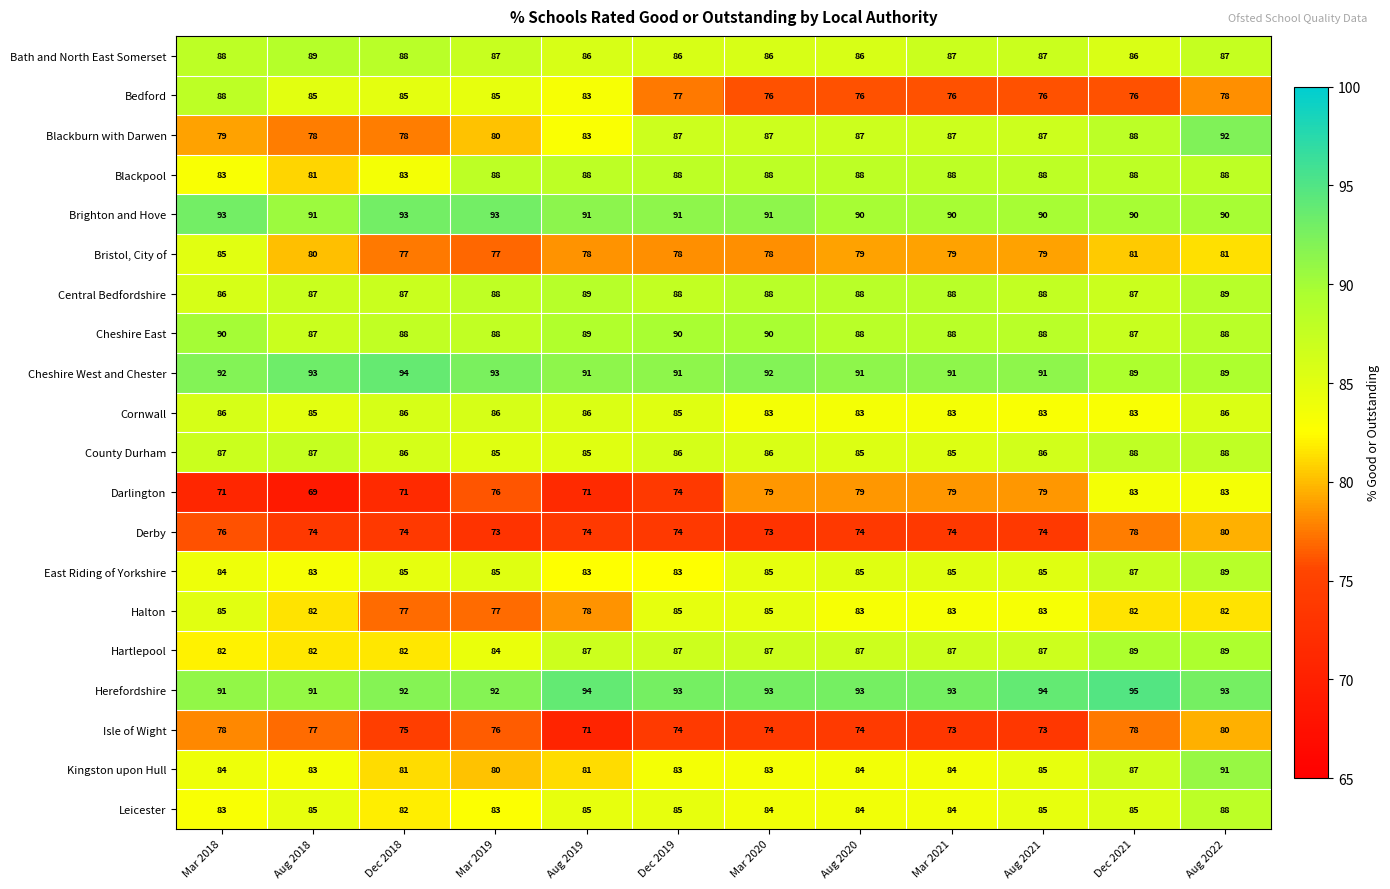

What is the difference between the maximum and second lowest values in the Leicester series?

5